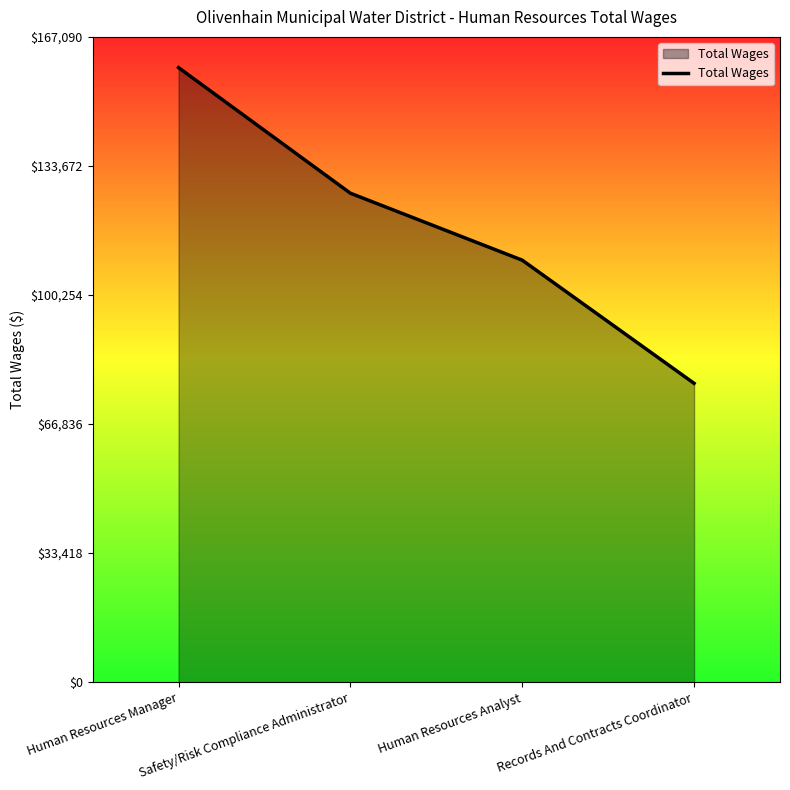

Reading right to left, what are all the values shown in this chart?

Records And Contracts Coordinator=77382	Human Resources Analyst=109273	Safety/Risk Compliance Administrator=126612	Human Resources Manager=159134